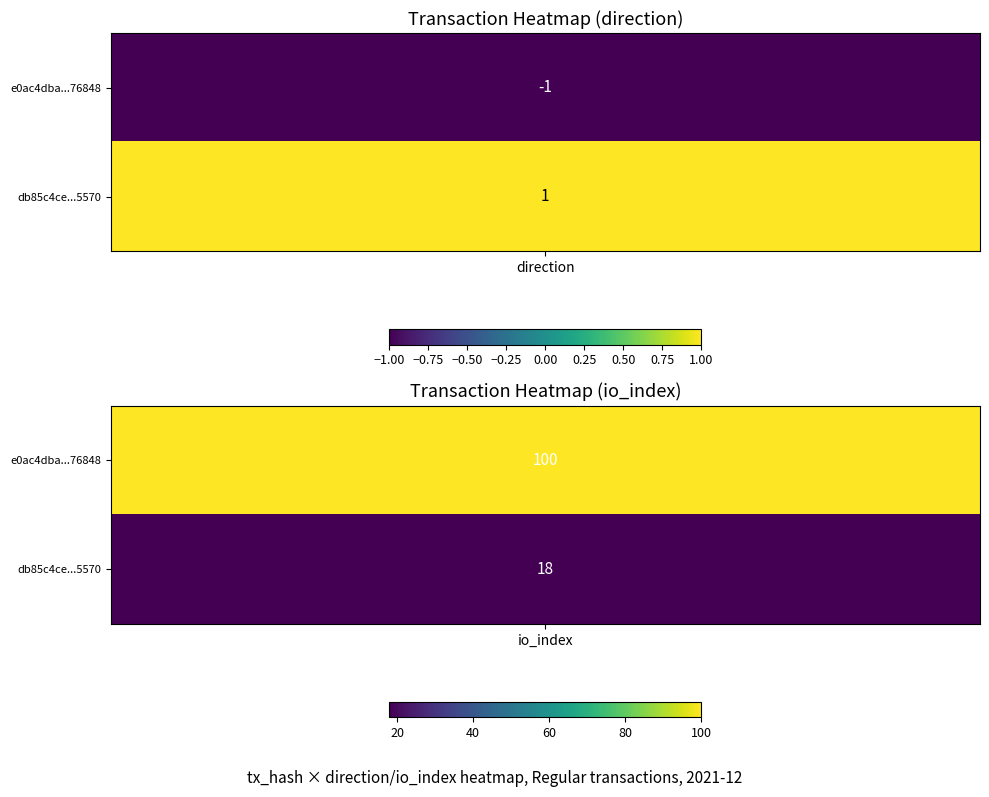

Where is e0ac4dba15989c6dafd49b3dd34d504fa976848 nearest to the value 49?

direction